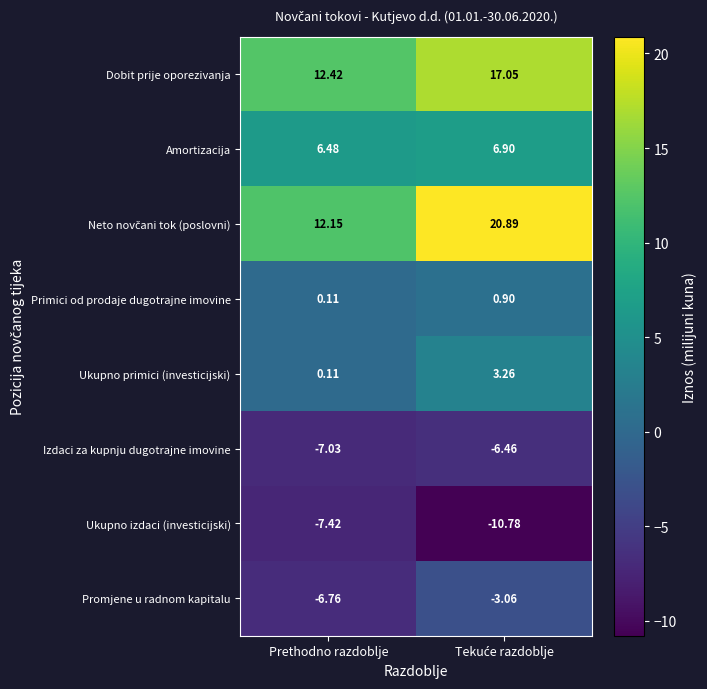

Where is Amortizacija nearest to the value 6?

Prethodno razdoblje